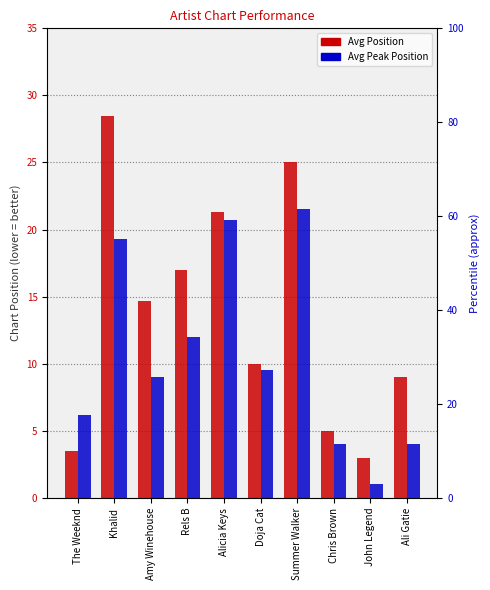

The value of Avg Position at Summer Walker is 25.0. True or false?

True